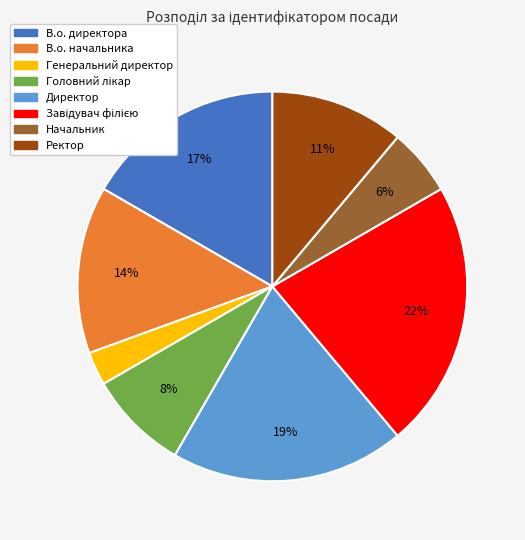

Which has a higher value, Генеральний директор or Директор?

Директор